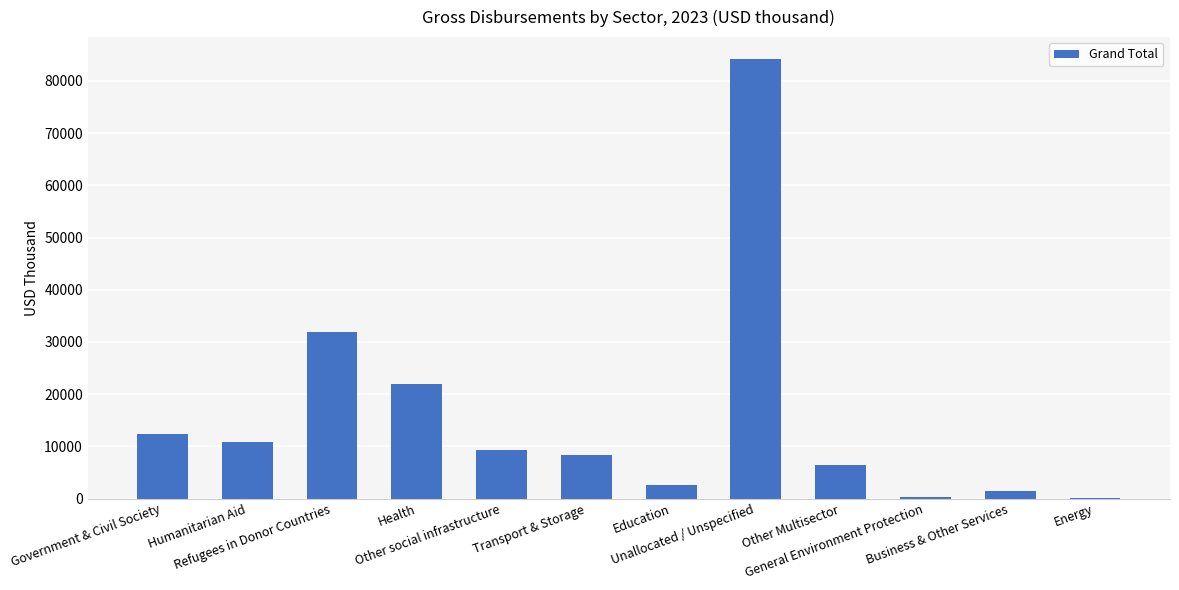

What is the sum of all values?

189441.9